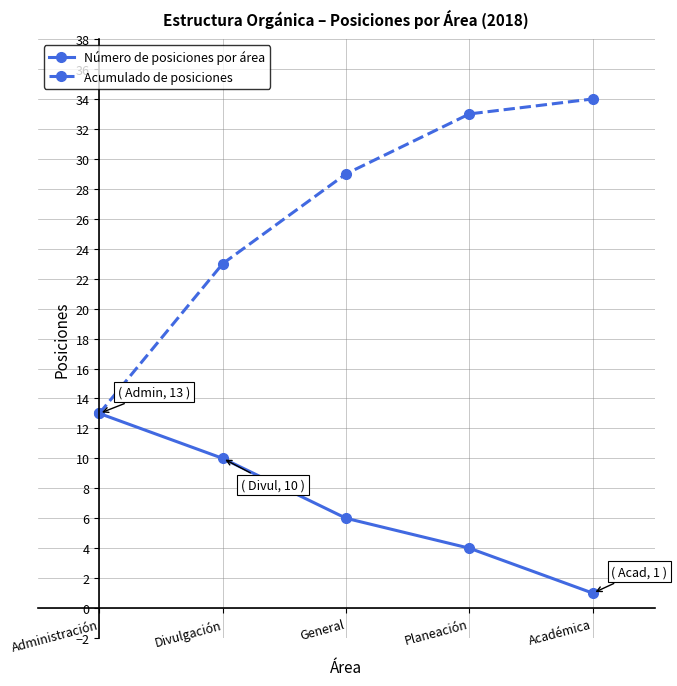

The Número de posiciones por área series shows 6 at General. True or false?

True